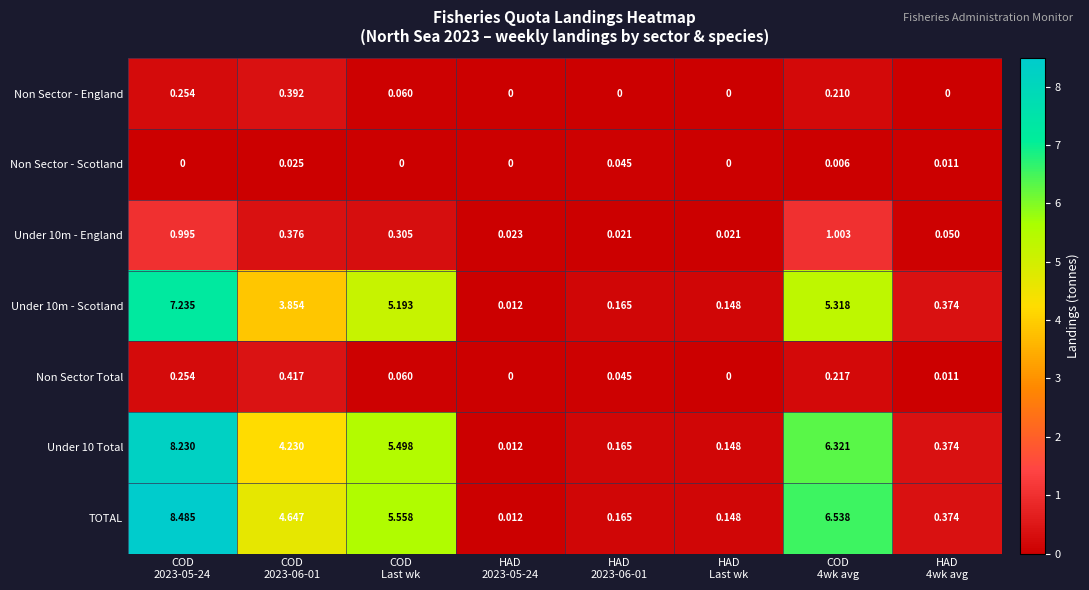

Which series has the largest total across all categories?

TOTAL